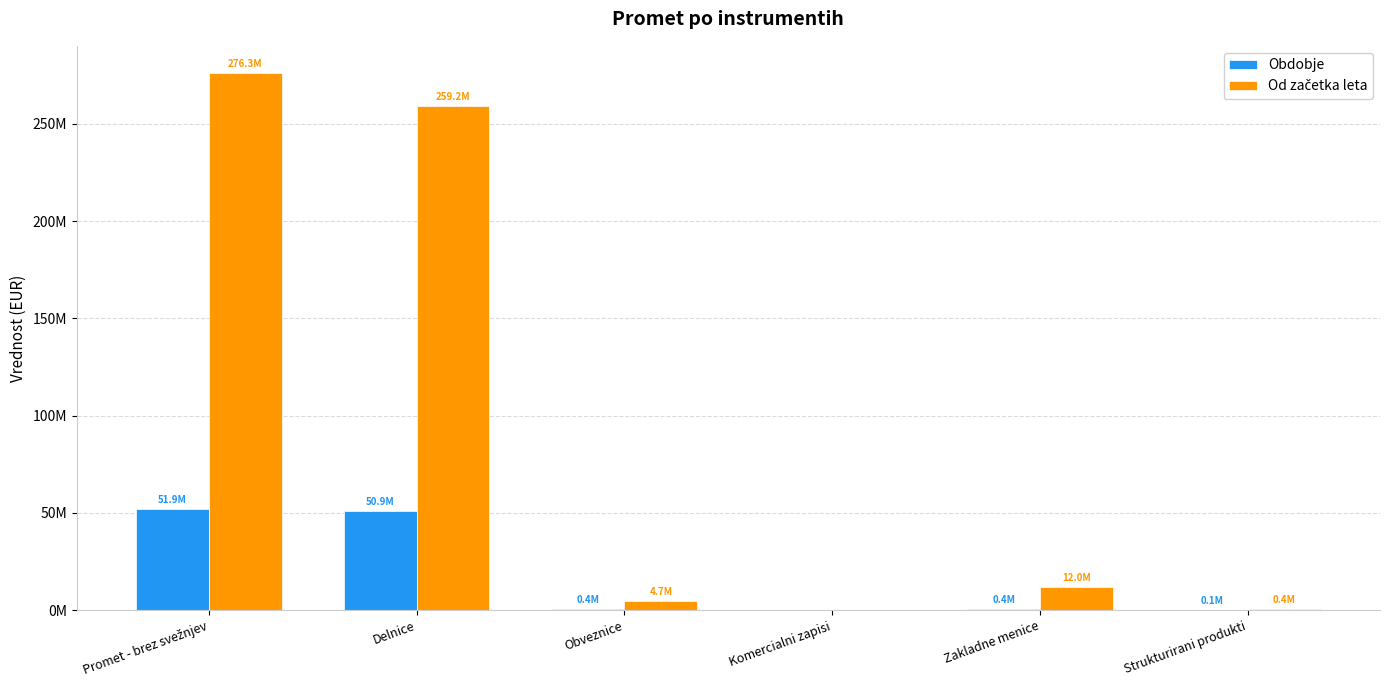

What is the difference between the second highest and minimum values in the Od začetka leta series?

259188971.9